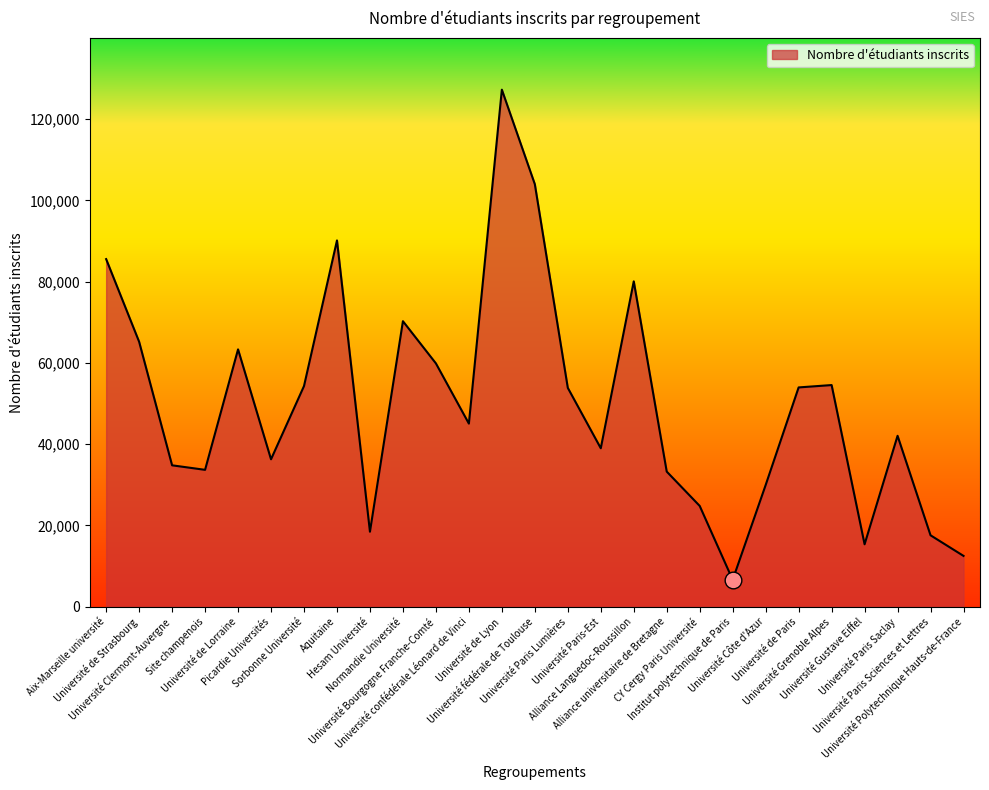

What is the greatest value displayed?

127265